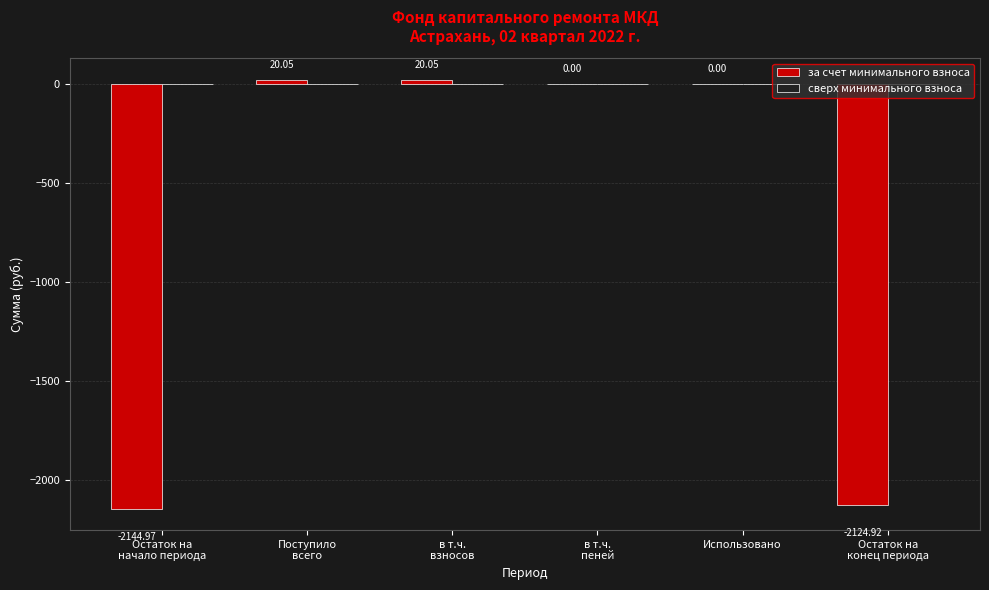

How many distinct data groups are displayed?

1